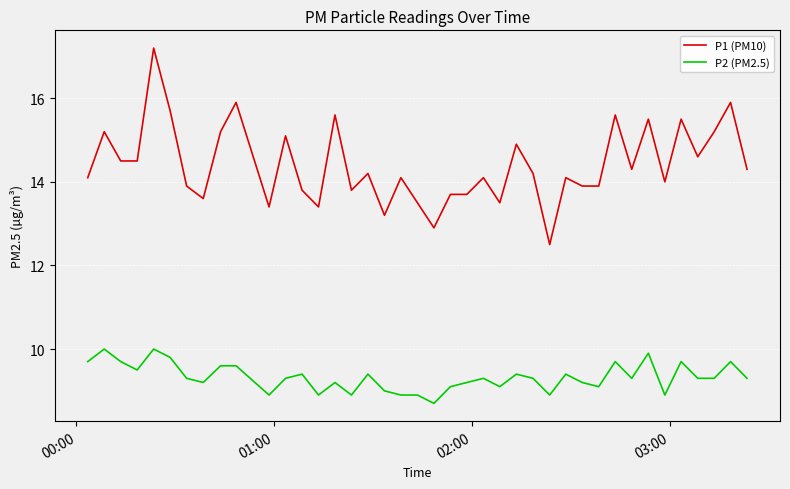

Which series has the largest total across all categories?

P1 (PM10)